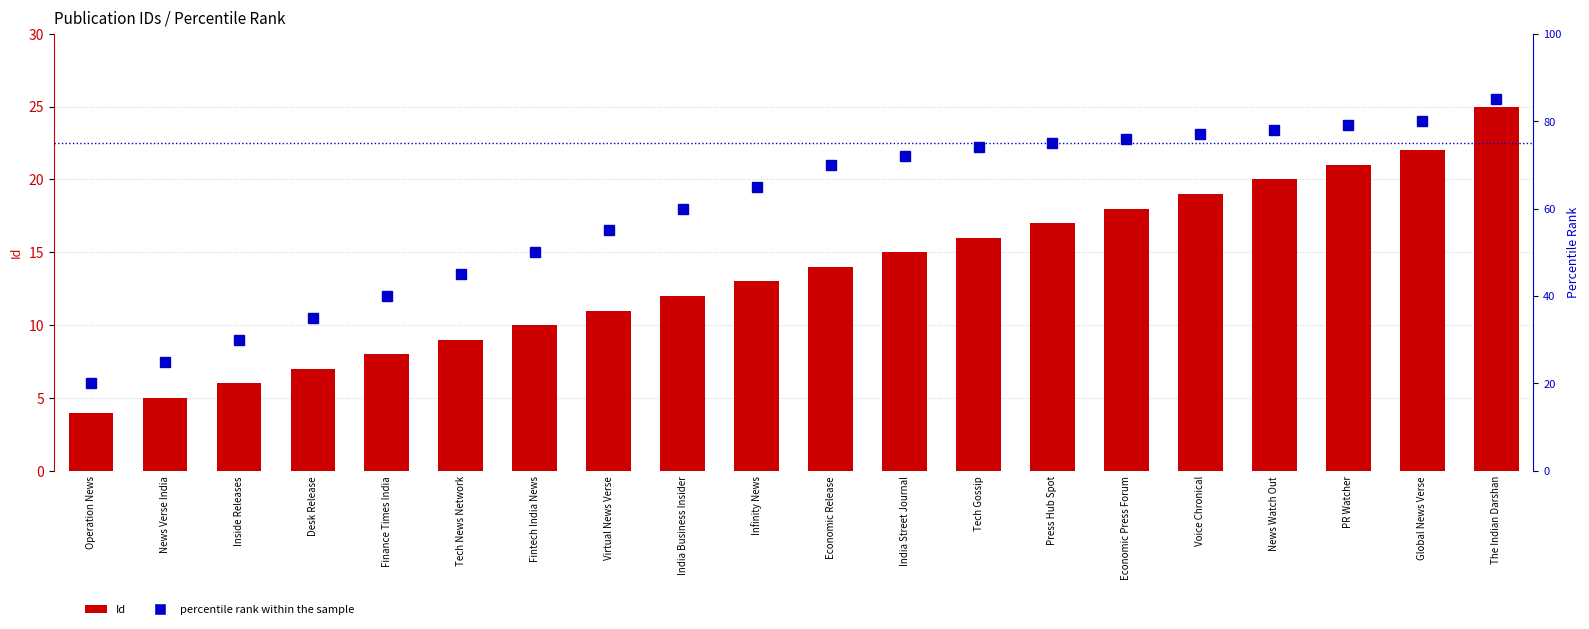

What is the average value of the Id series?

14